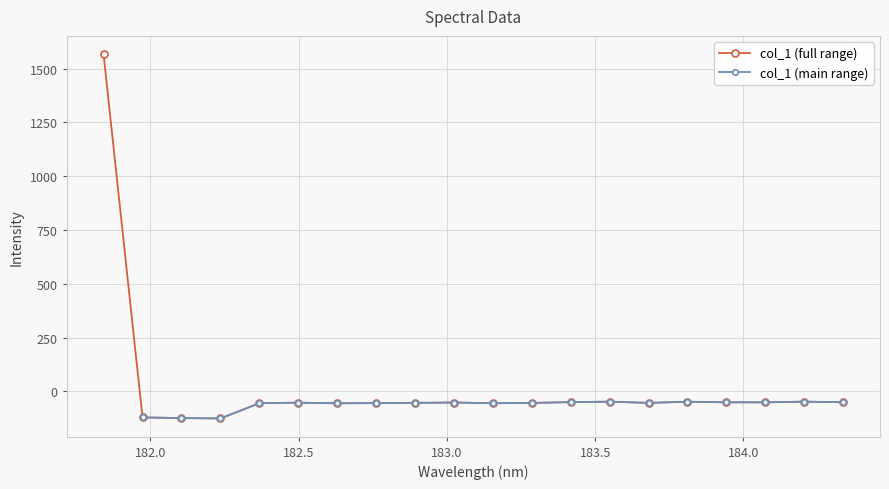

What is the value of the col_1 (full range) point at the 13th from the left?

-50.0